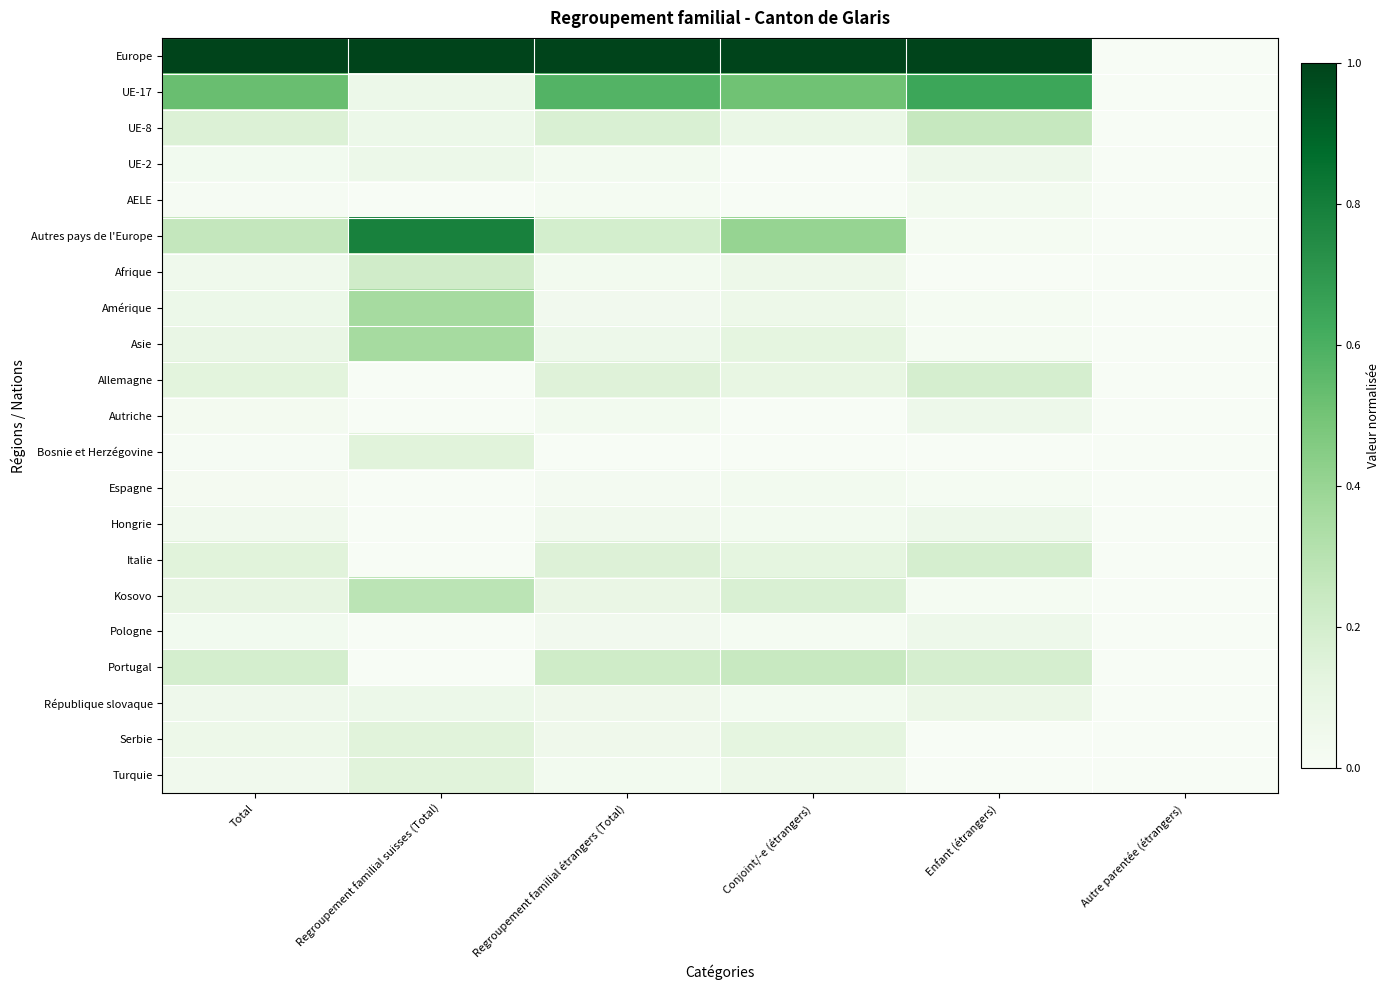

Rank the series at Regroupement familial suisses (Total) from lowest to highest value.

AELE, Allemagne, Autriche, Espagne, Hongrie, Italie, Pologne, Portugal, UE-17, UE-8, UE-2, République slovaque, Bosnie et Herzégovine, Serbie, Turquie, Afrique, Kosovo, Amérique, Asie, Autres pays de l'Europe, Europe